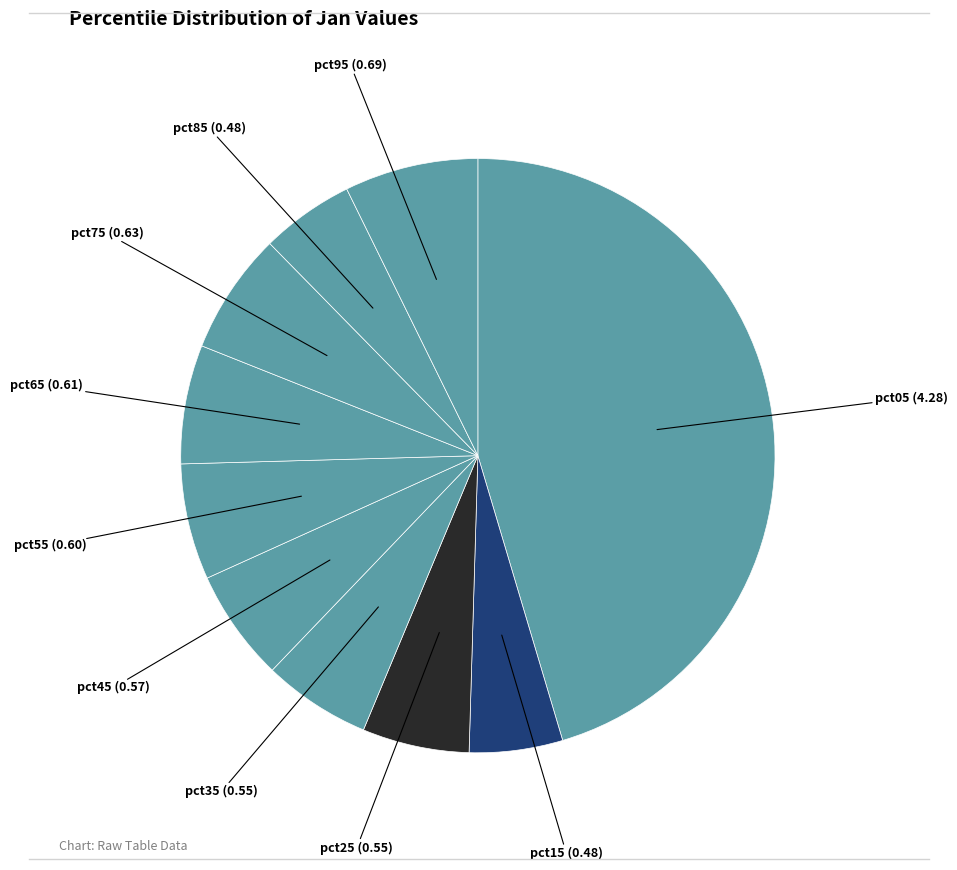

How many segments does this pie chart have?

10